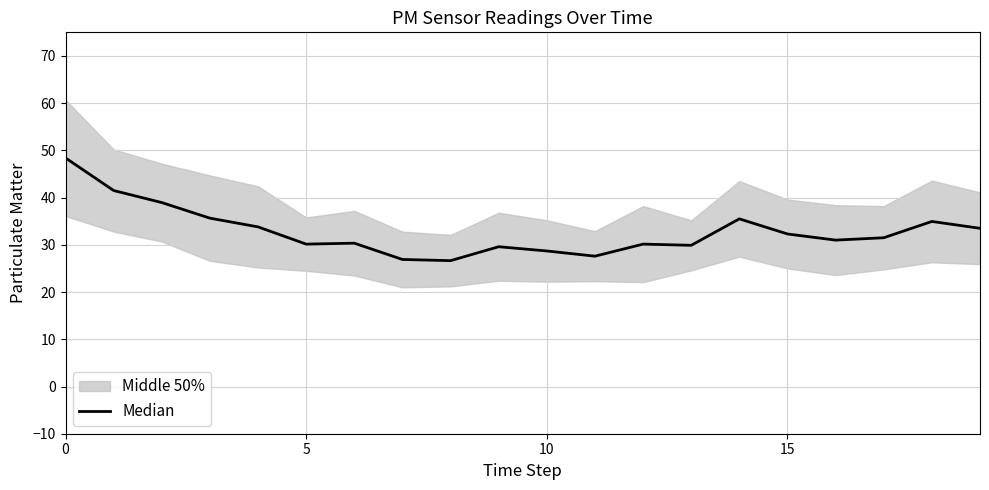

True or false: there are more than 0 points higher than both neighbors.

True